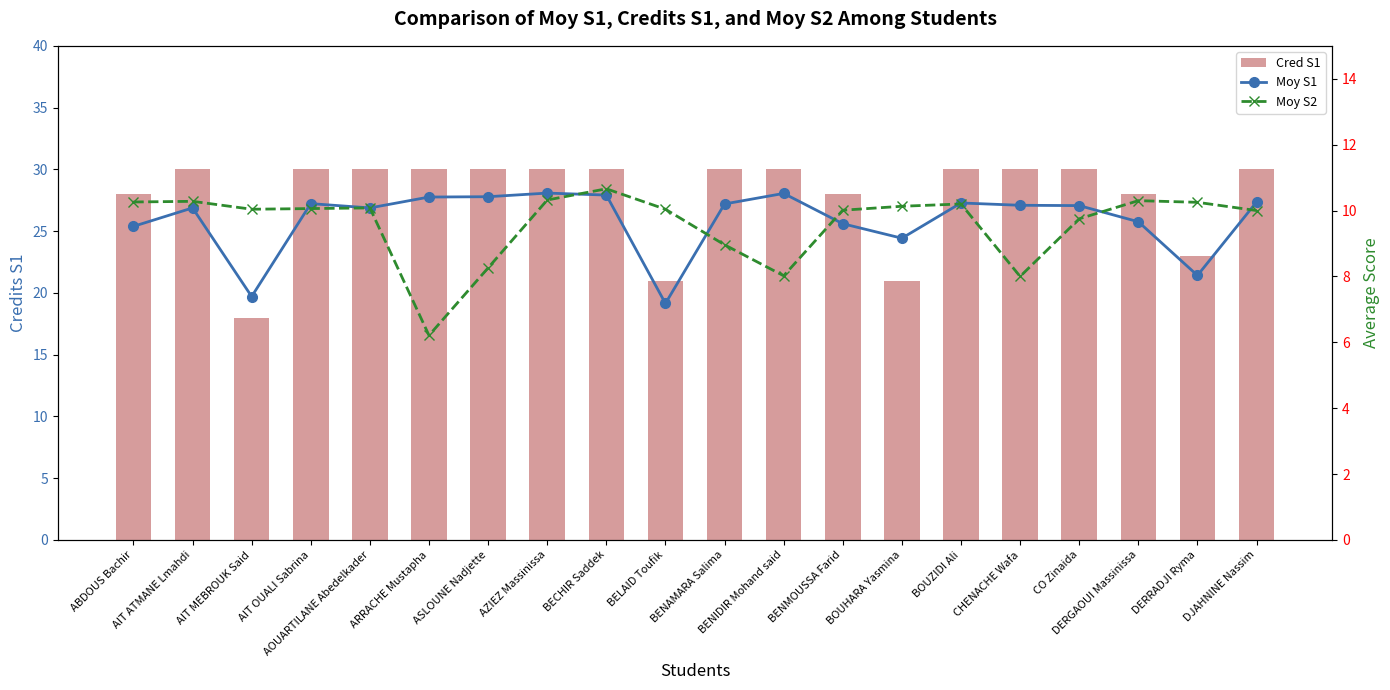

Rank the series by their maximum value, from lowest to highest.

Moy S1, Moy S2, Cred S1